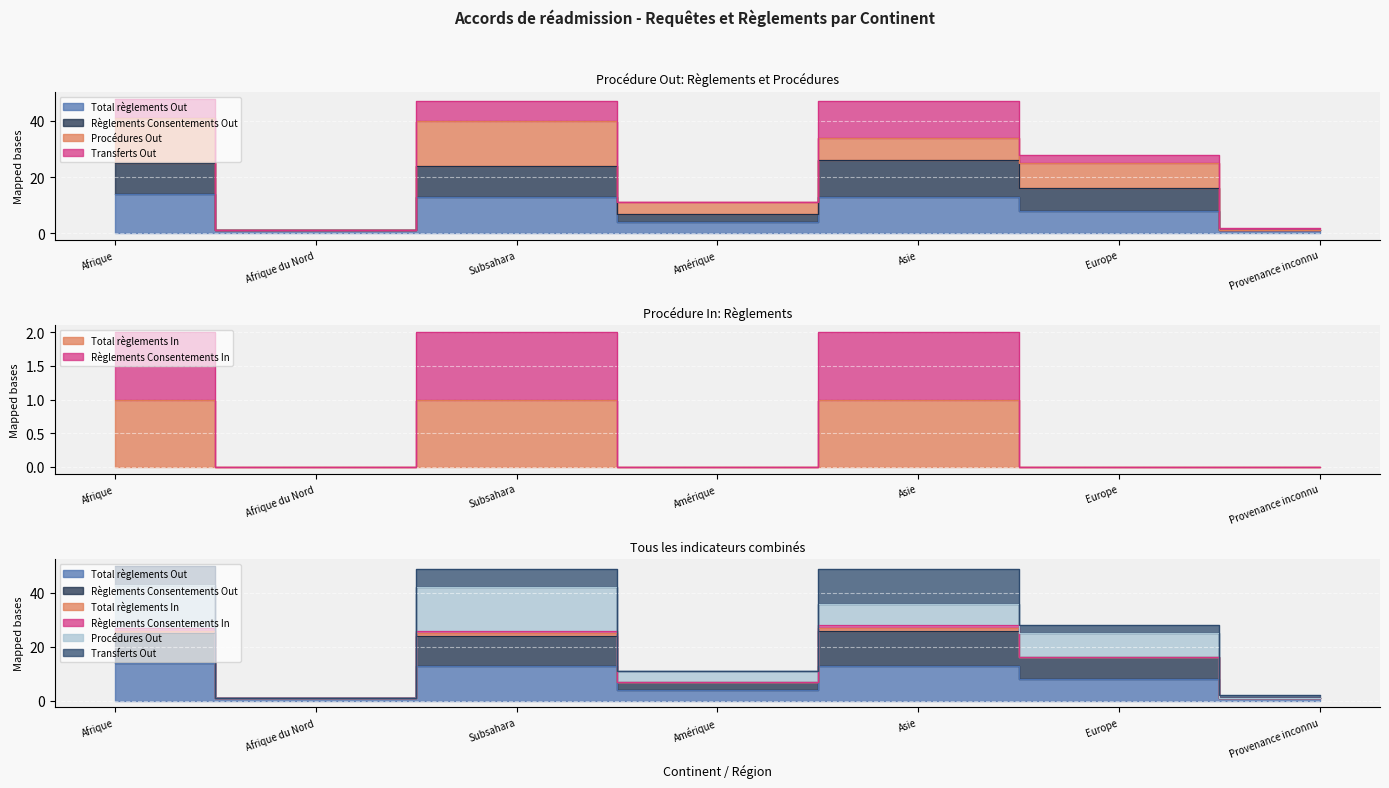

How many values in the Total règlements Out series exceed 8?

3